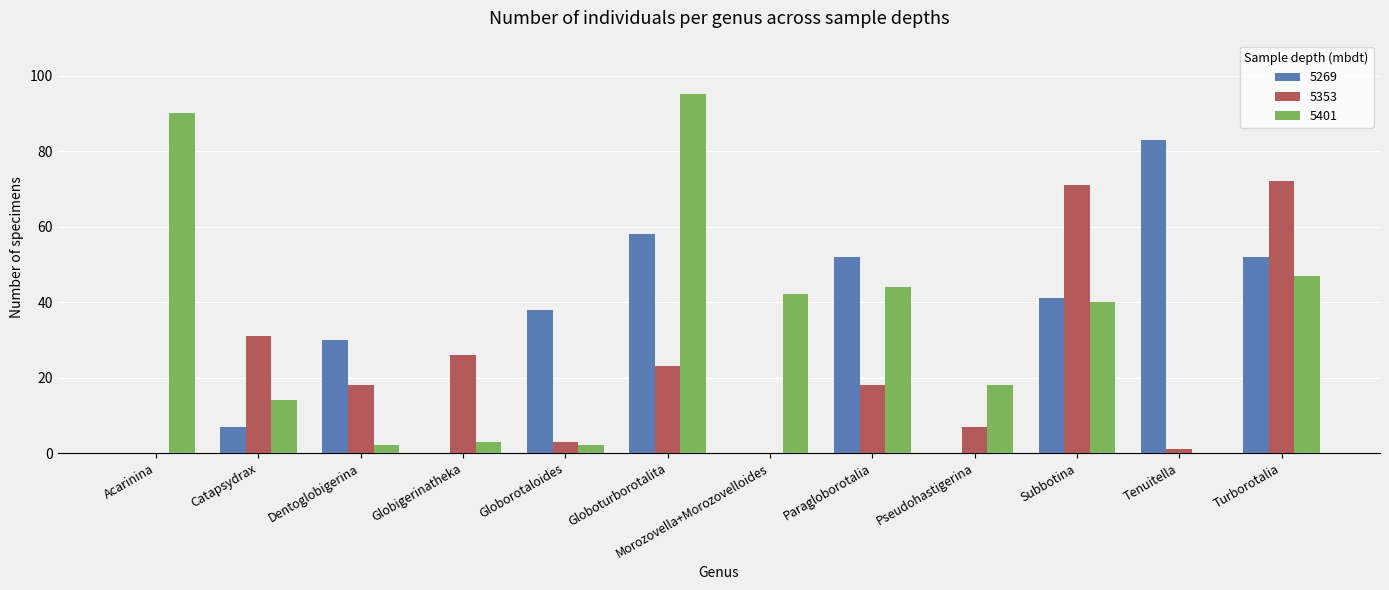

Reading right to left, extract all data points from this chart.

5269: 52	83	41	0	52	0	58	38	0	30	7	0
5353: 72	1	71	7	18	0	23	3	26	18	31	0
5401: 47	0	40	18	44	42	95	2	3	2	14	90